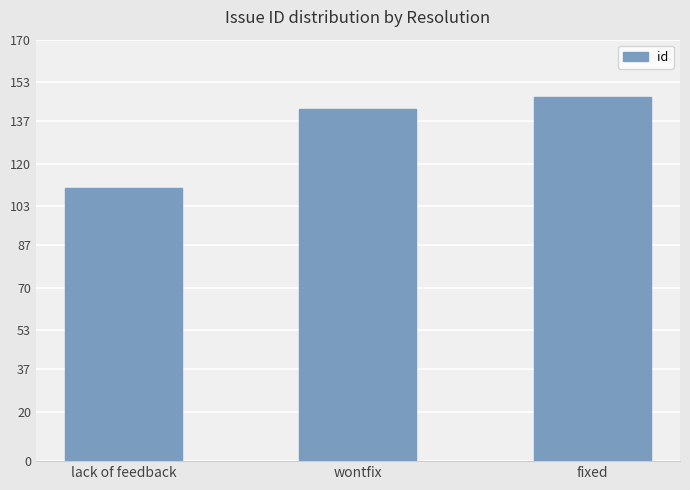

List the labels in order of value, largest first.

fixed, wontfix, lack of feedback